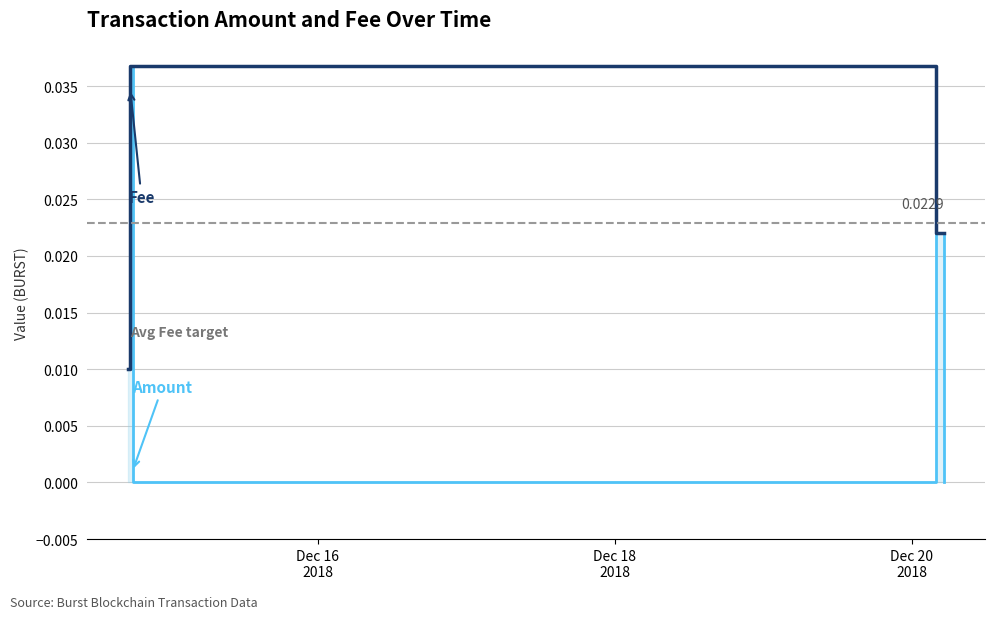

True or false: Amount and Fee cross at least once.

False